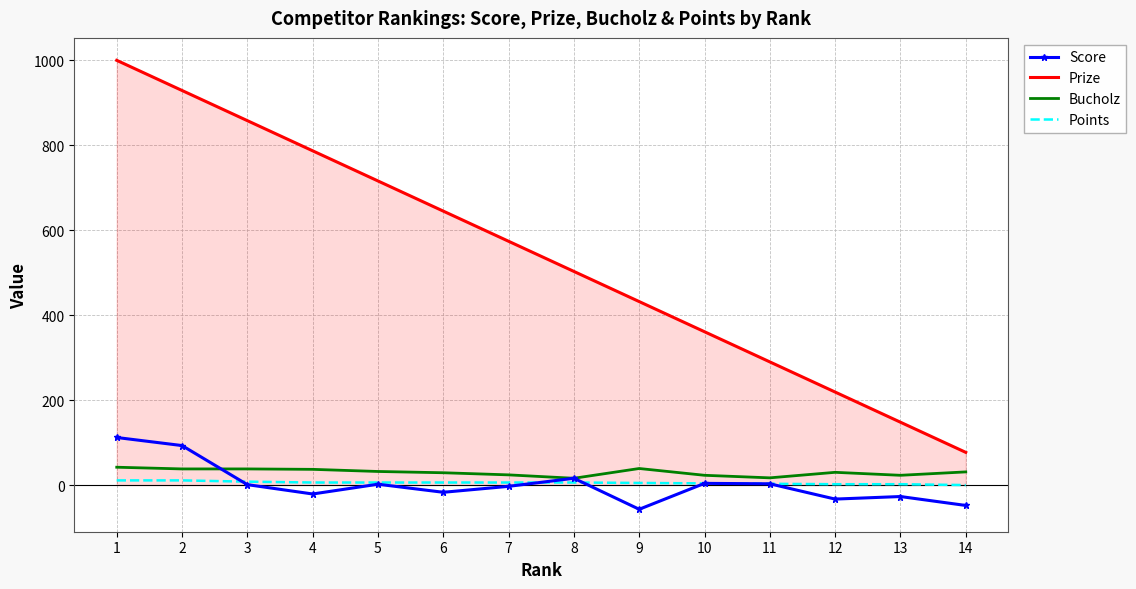

What is the minimum value shown in the chart?

-57